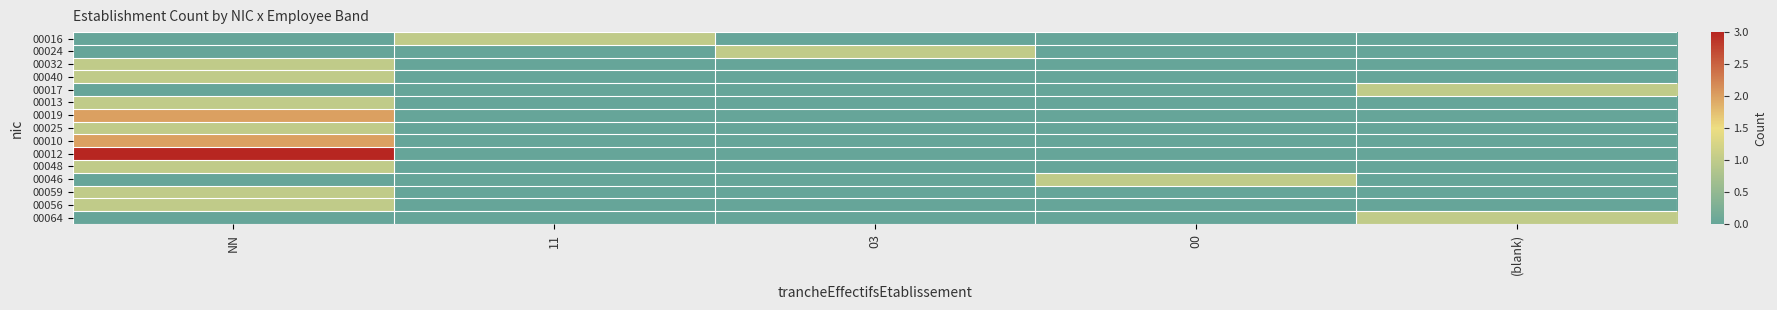

Which series has the largest total across all categories?

00012